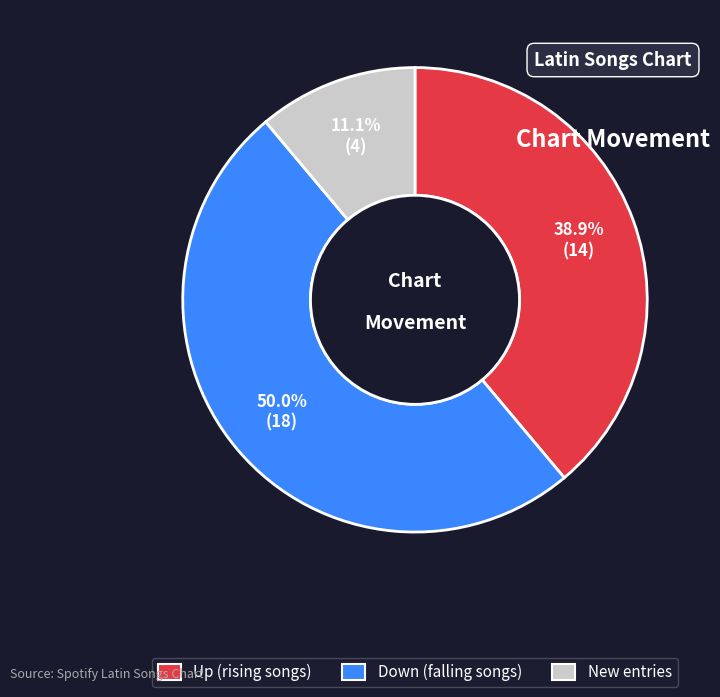

How many slices are in this pie chart?

3